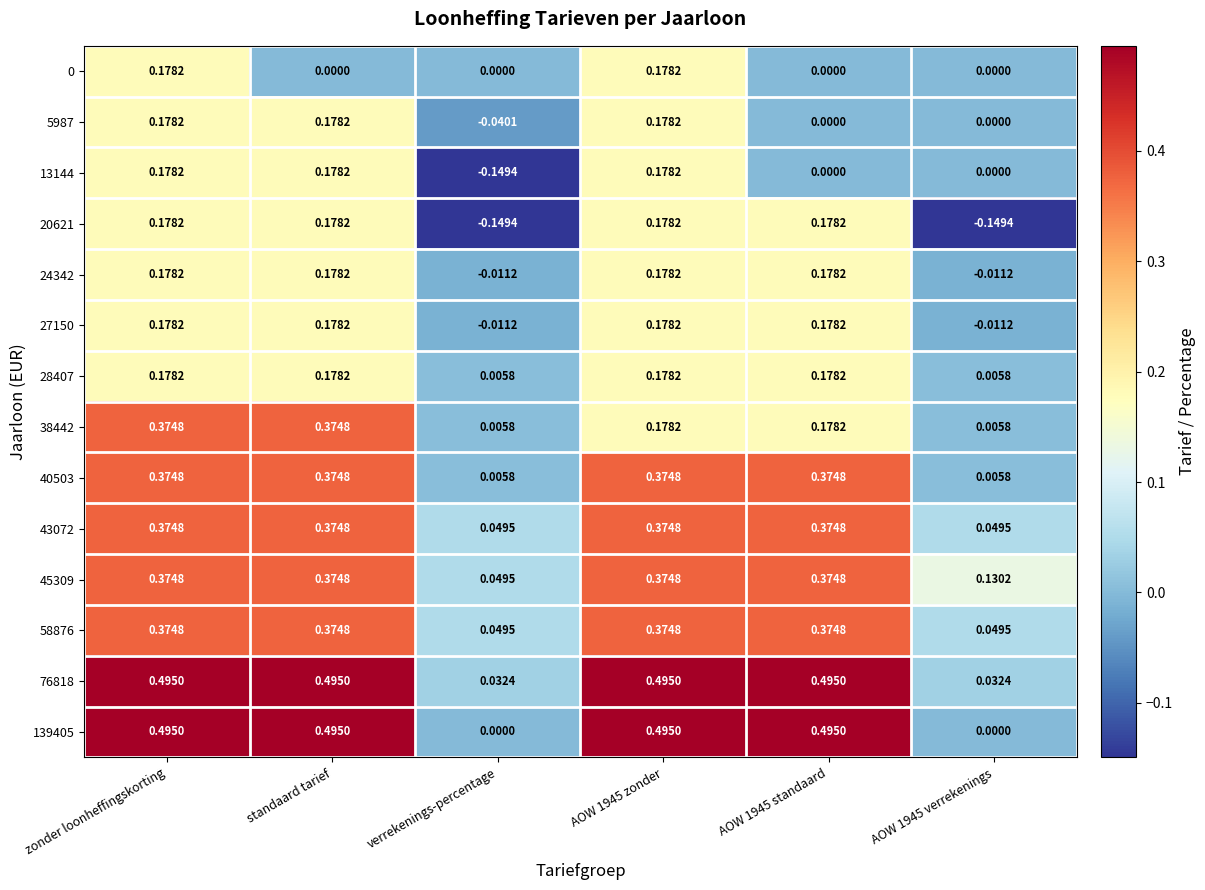

Where does the 13144 series first go above 0?

zonder loonheffingskorting